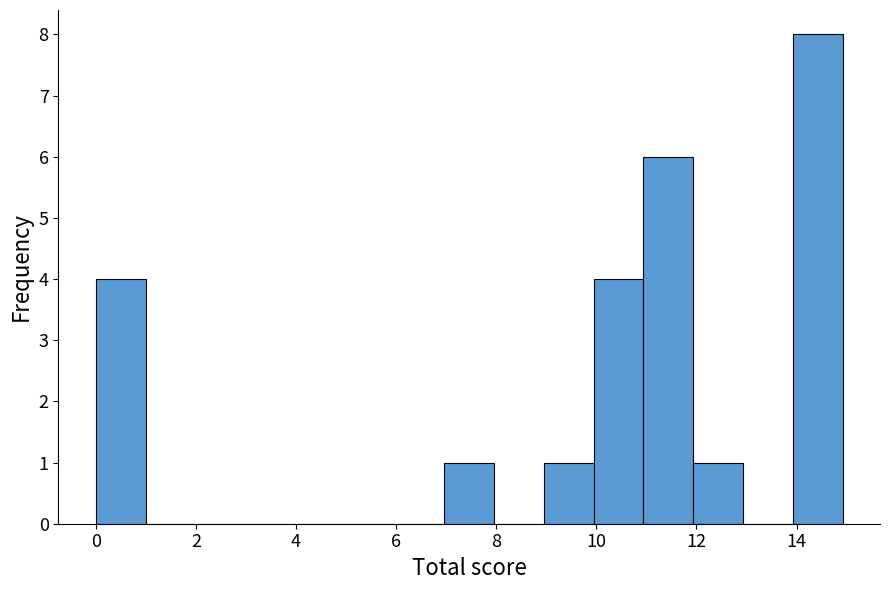

Reading left to right, list every bar in this chart as the range it spans on the x-axis followed by its height. Neither the bar edges nor the heights are printed on the chart, so give them approximately, as read against the axes.

0 to 1: 4
1 to 2: 0
2 to 3: 0
3 to 4: 0
4 to 5: 0
5 to 6: 0
6 to 7: 0
7 to 8: 1
8 to 9: 0
9 to 10: 1
10 to 11: 4
11 to 12: 6
12 to 13: 1
13 to 14: 0
14 to 15: 8